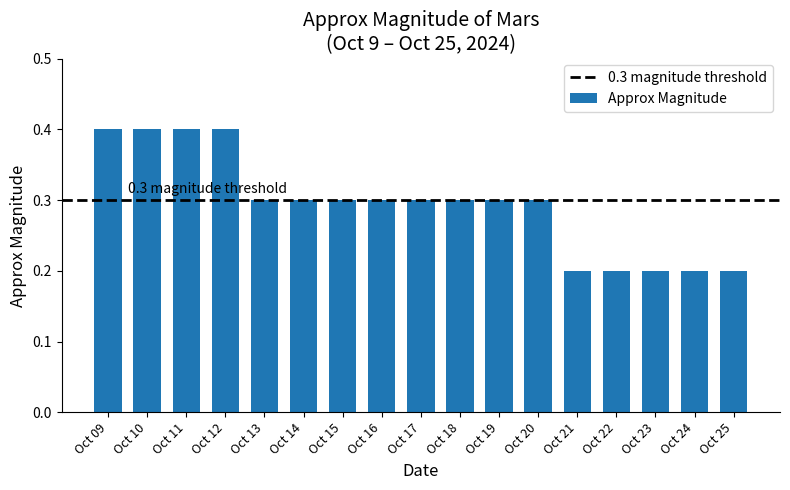

True or false: the data shows 0.1 at Oct 24.

False